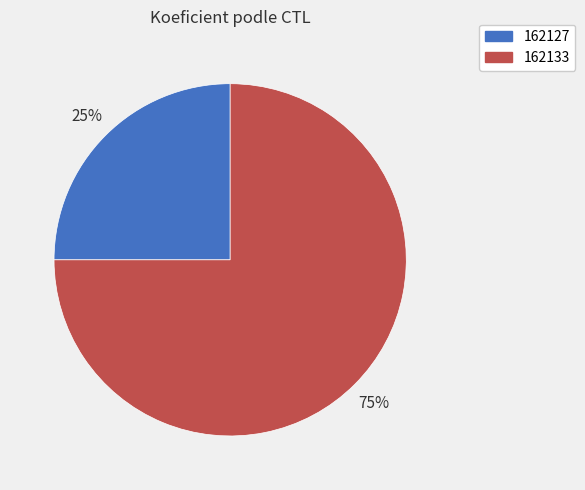

To the nearest percent, what is the combined percentage of 162133 and 162127?

100%